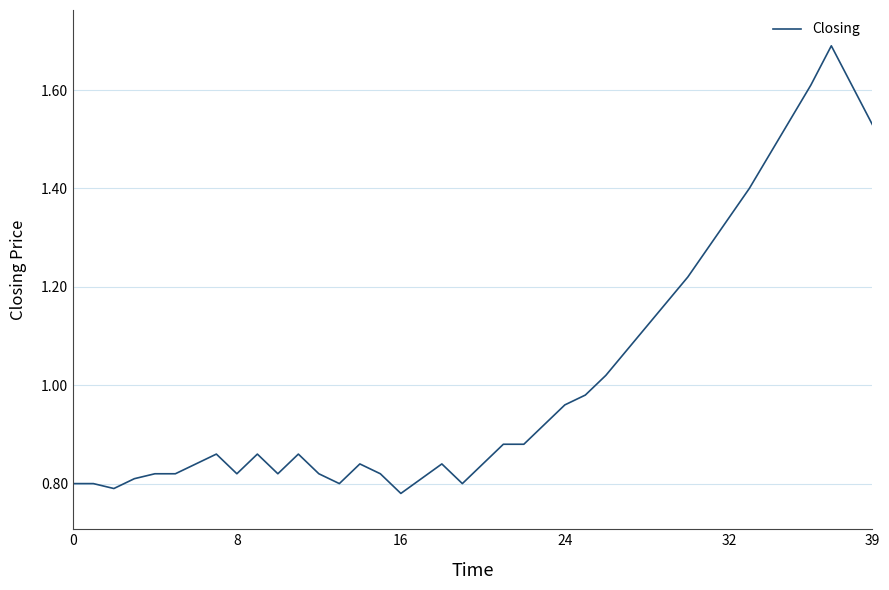

What is the maximum value shown in the chart?

1.7